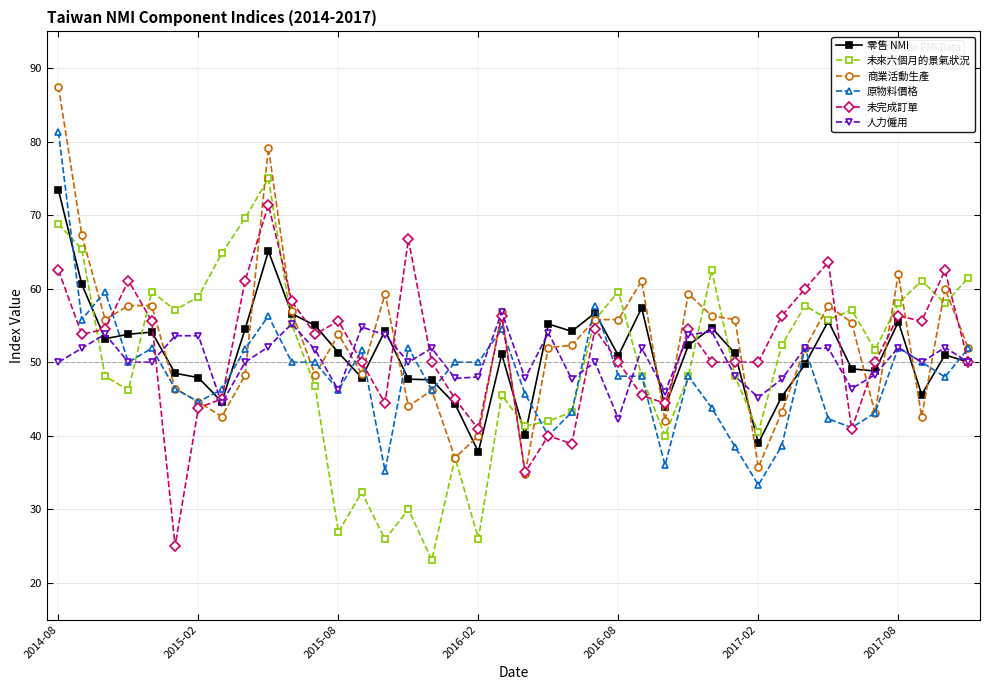

Count the number of data series in this chart.

6